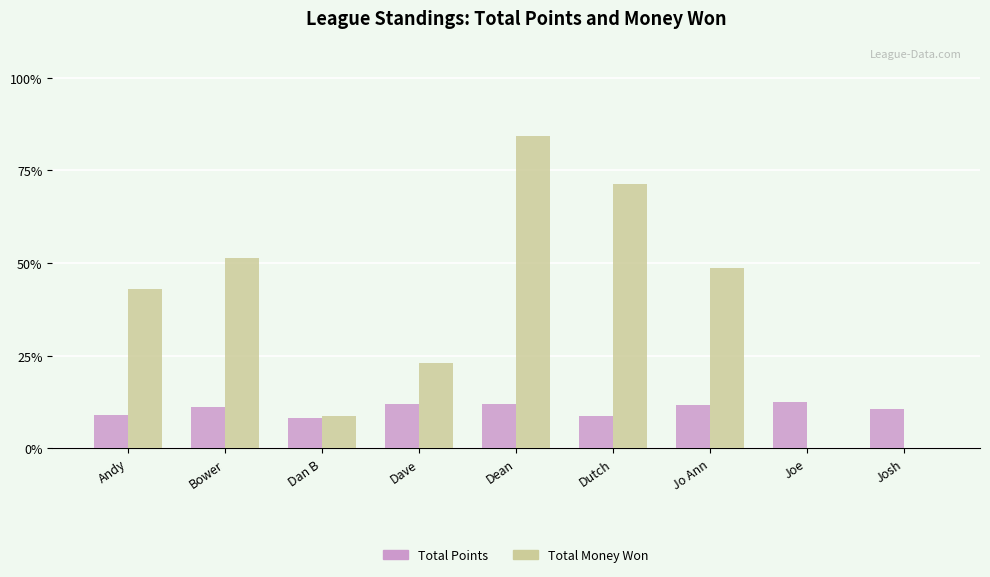

Does the chart contain stacked bars?

No